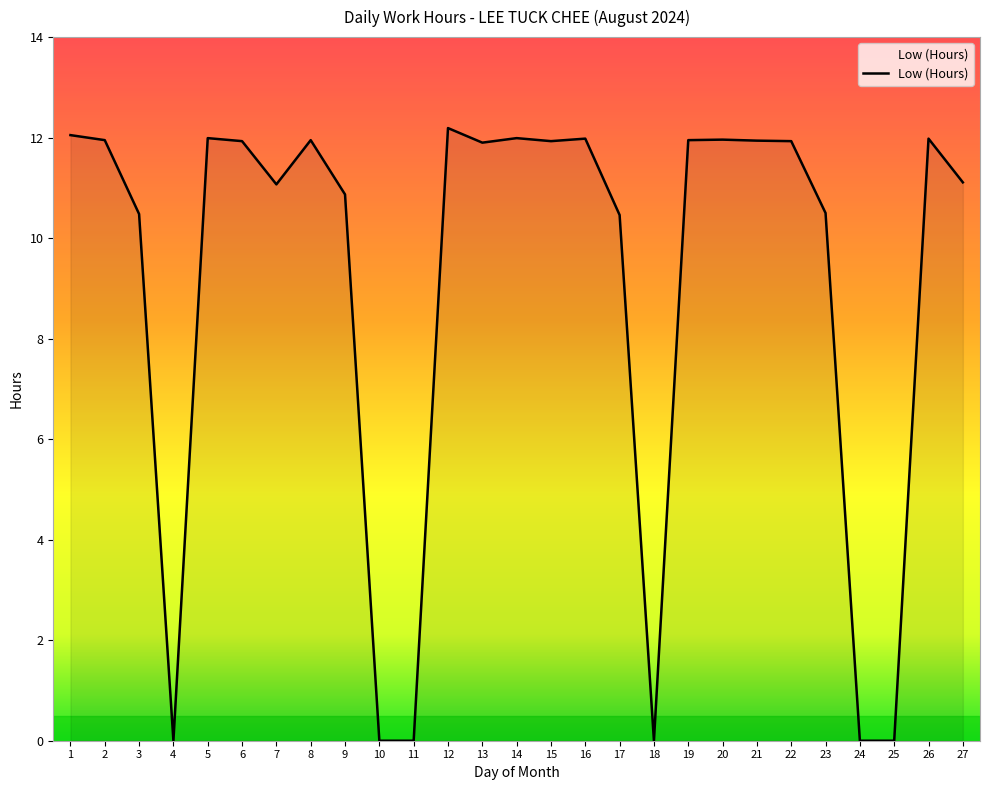

What is the difference between the values at 3 and 9?

0.4